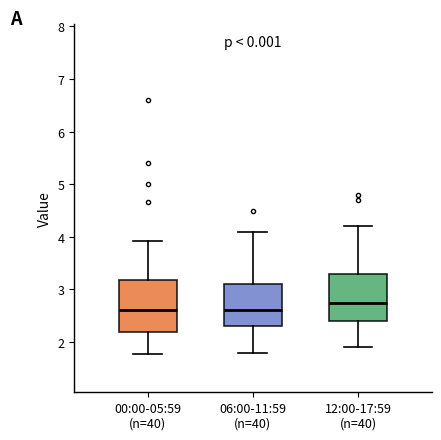

Reading left to right, transcribe this box plot: for each box, give where its median line is, the range the box spans, and where its two whiskers end, as read against the y-axis. The values are not printed on the chart, so give them approximately, as read against the axis.

00:00-05:59 (n=40): median 2.6, box 2.2 to 3.2, whiskers 1.8 to 3.9
06:00-11:59 (n=40): median 2.6, box 2.3 to 3.1, whiskers 1.8 to 4.1
12:00-17:59 (n=40): median 2.8, box 2.4 to 3.3, whiskers 1.9 to 4.2